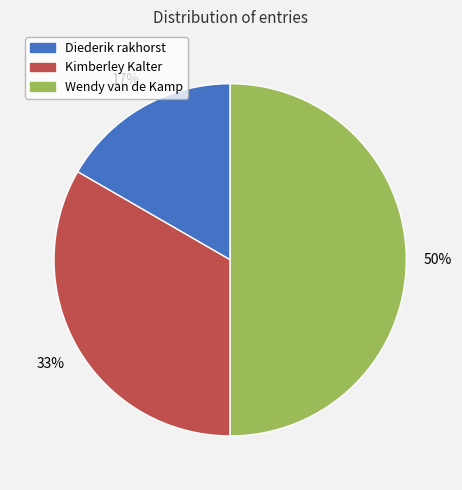

Is it true that Diederik rakhorst is 11% of the pie?

False